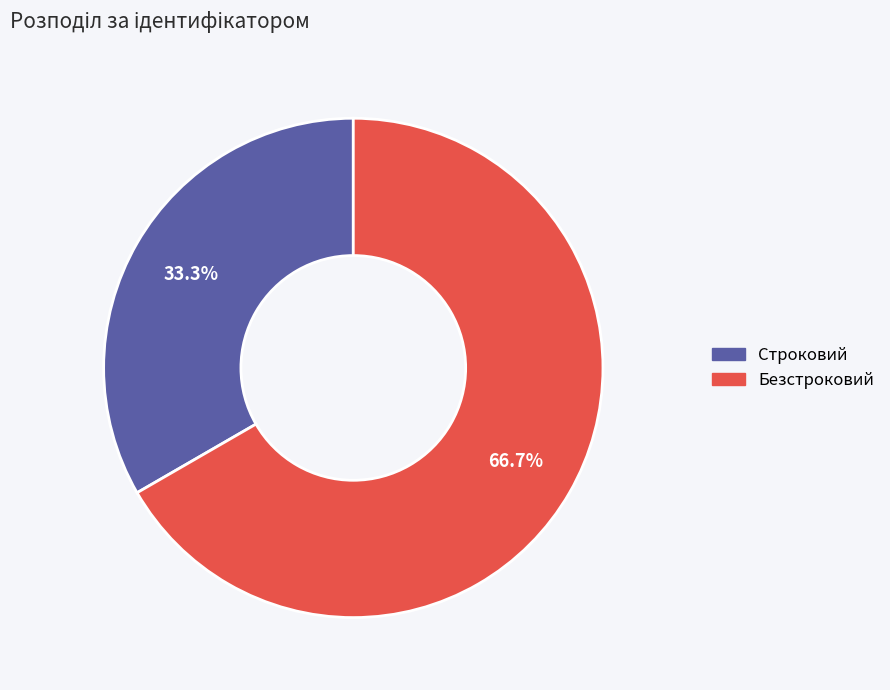

Which has a higher value, Строковий or Безстроковий?

Безстроковий